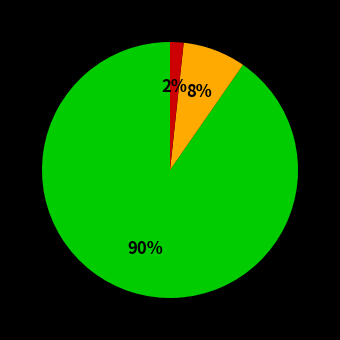

To the nearest percent, what is the average slice percentage?

33%